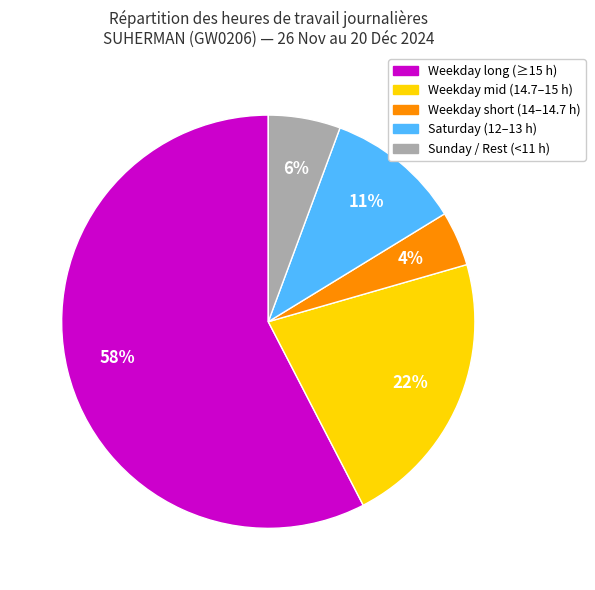

How many segments does this pie chart have?

5